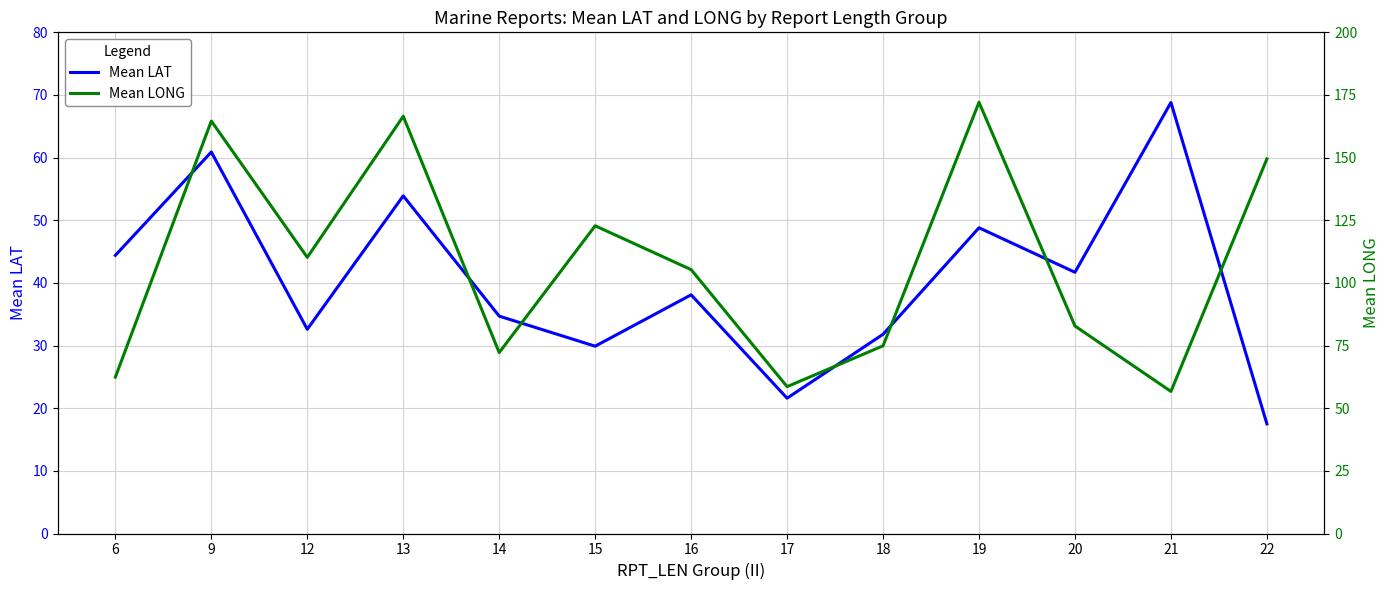

Which category has the highest value in the Mean LONG series?

19